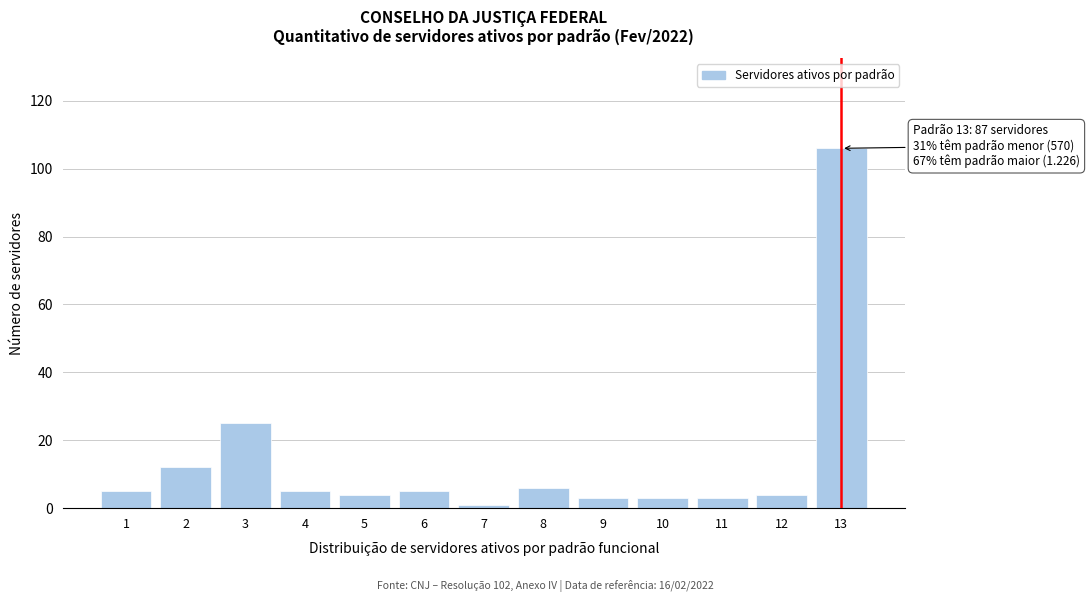

Reading left to right, what are all the values shown in this chart?

1=5	2=12	3=25	4=5	5=4	6=5	7=1	8=6	9=3	10=3	11=3	12=4	13=106